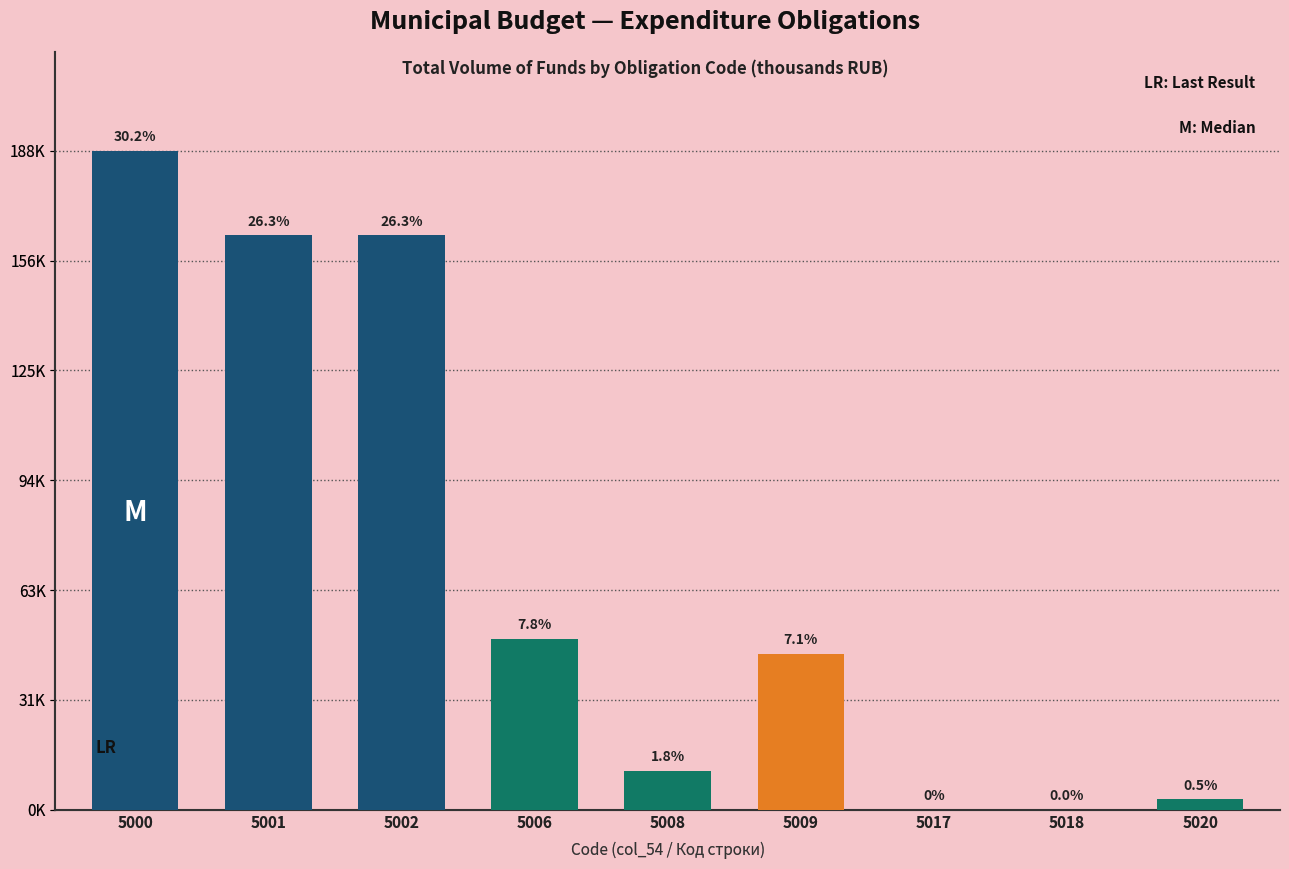

What is the average value?

69083.9